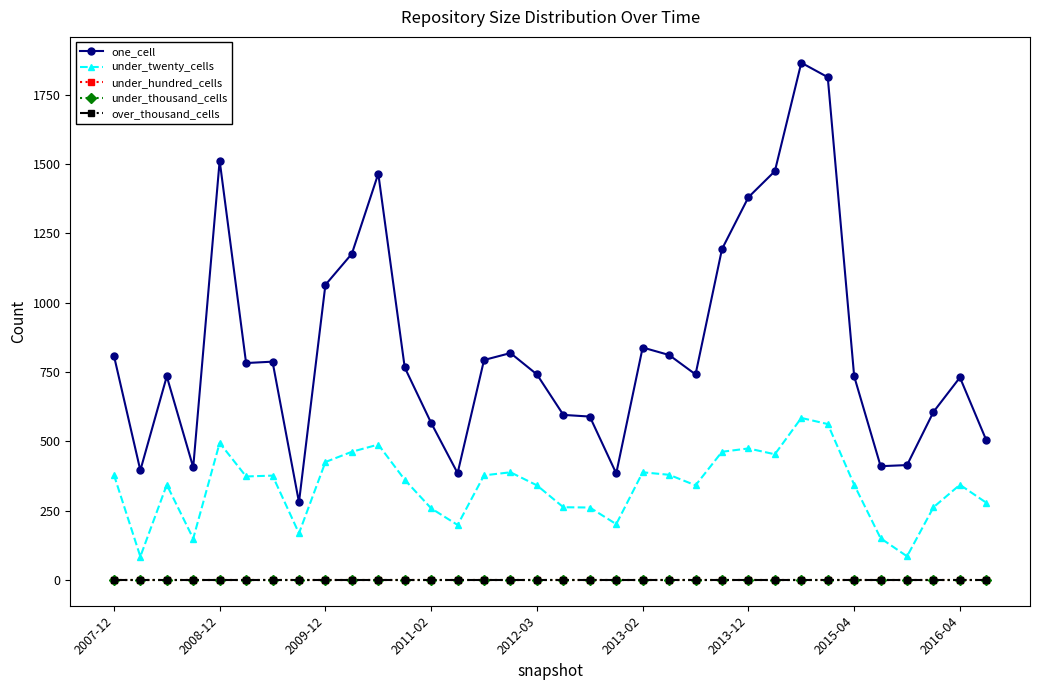

Is this an area chart (filled region under the line)?

No